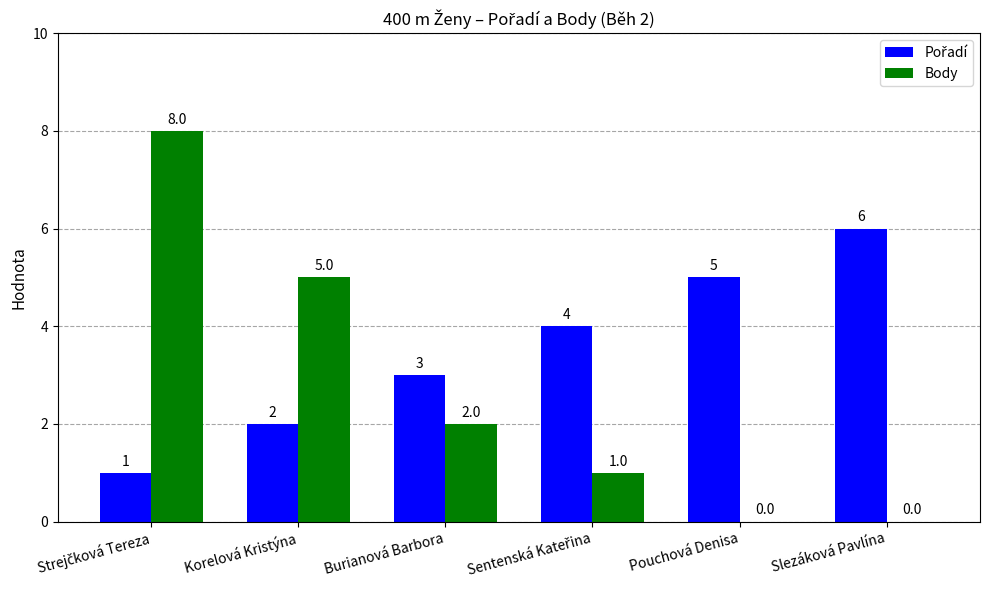

True or false: Body has a value of 0 at Slezáková Pavlína.

True